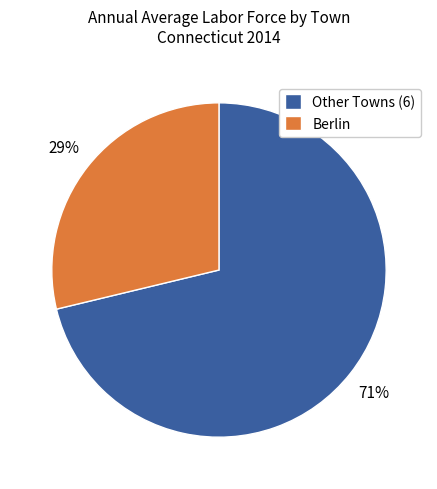

Is there a majority slice in this chart?

Yes